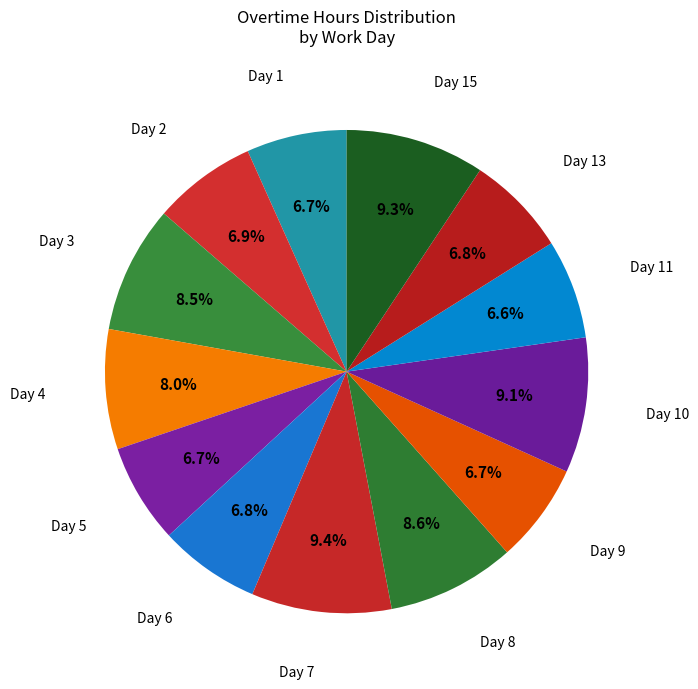

How many slices are in this pie chart?

13